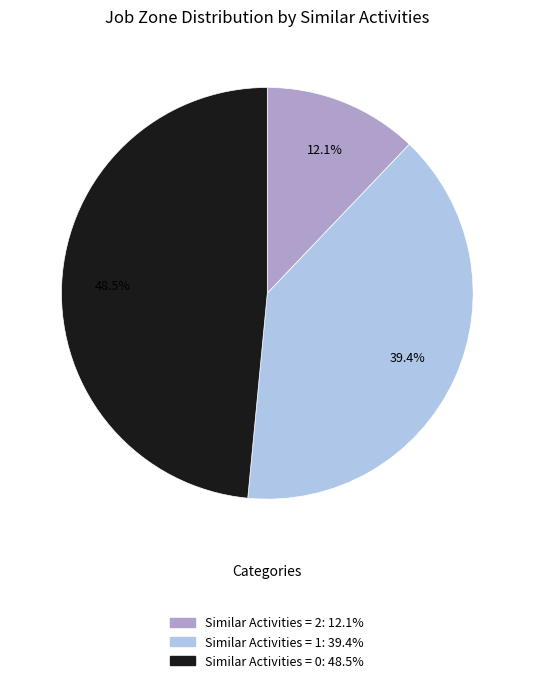

Is there any slice that represents more than half of the pie?

No